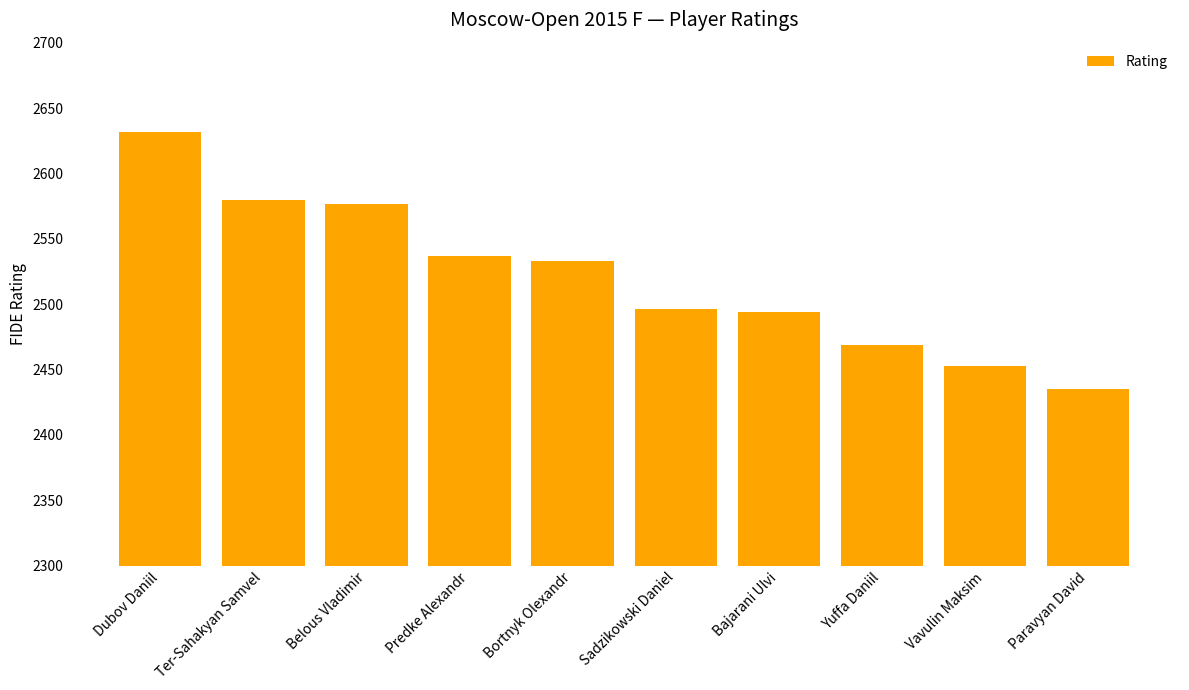

Which has a higher value, Paravyan David or Vavulin Maksim?

Vavulin Maksim